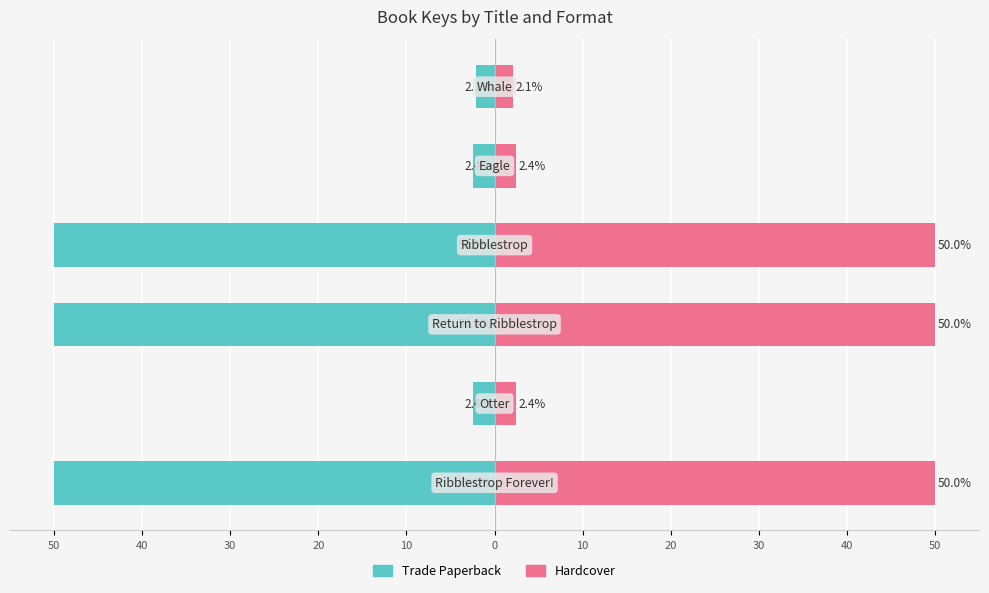

List the series in order of their peak value, lowest first.

Trade Paperback, Hardcover